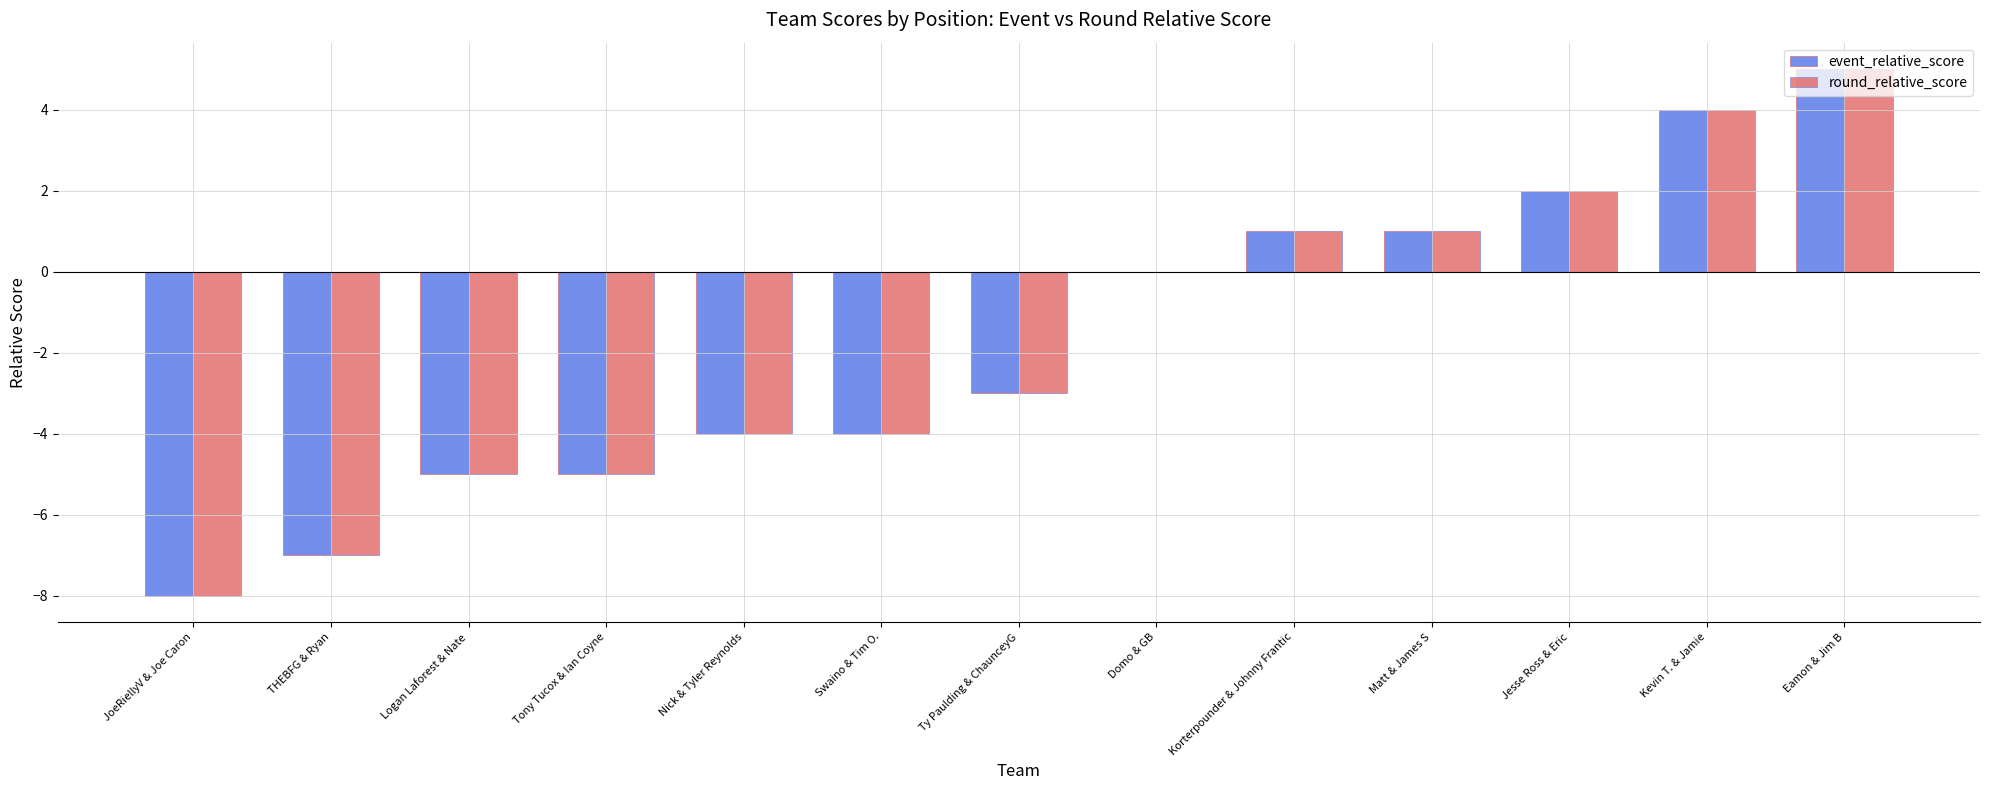

Is it true that round_relative_score equals 6 at Domo & GB?

False